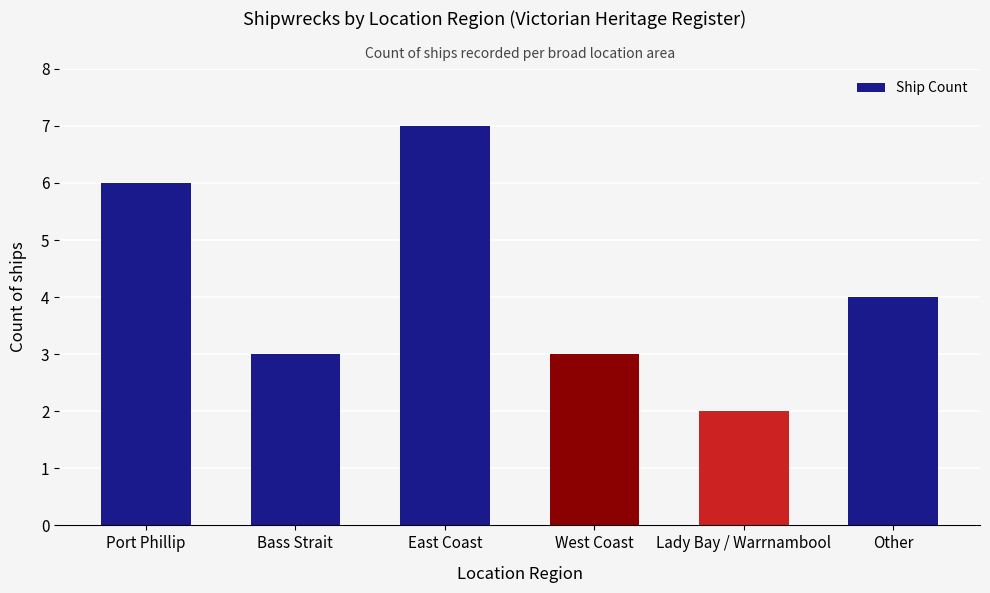

What is the label of the 4th bar from the right?

East Coast